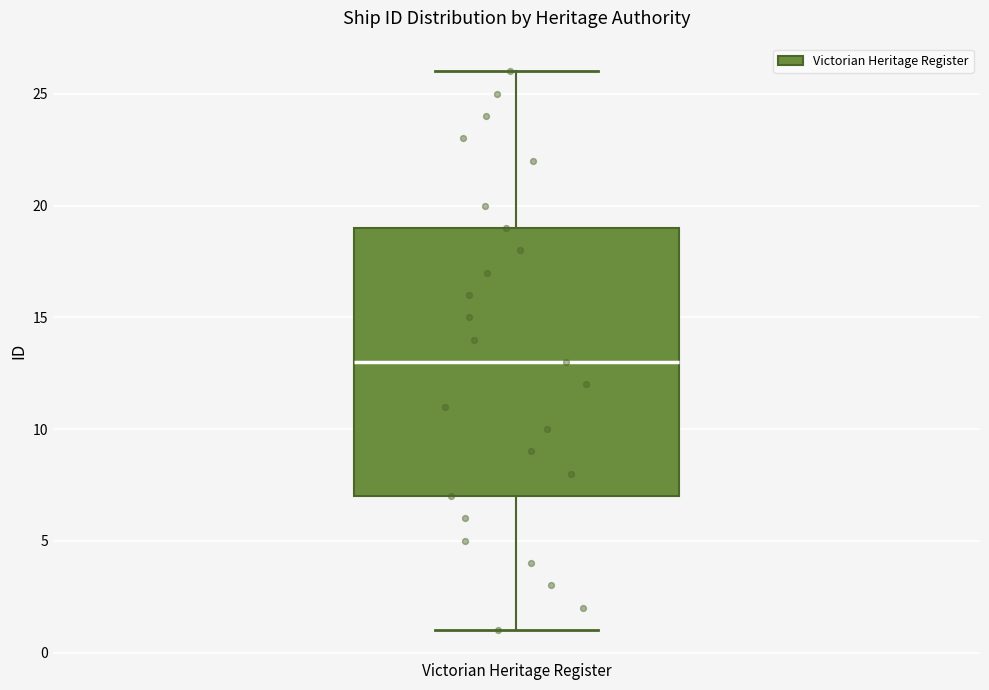

Transcribe this box plot: give where the median line is, the range the box spans, and where the two whiskers end, as read against the y-axis. The values are not printed on the chart, so give them approximately, as read against the axis.

median 13, box 7 to 19, whiskers 1 to 26